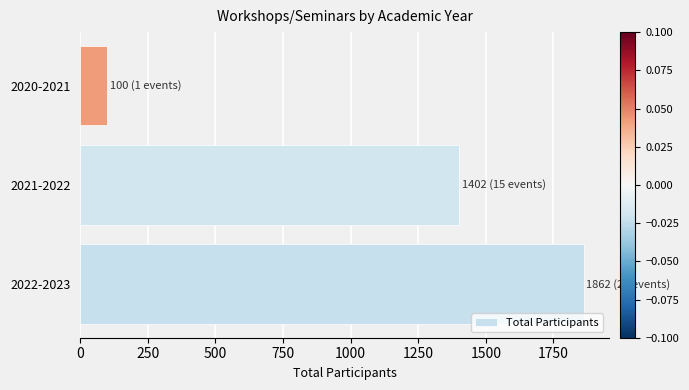

The value at 2021-2022 is 1402. True or false?

True